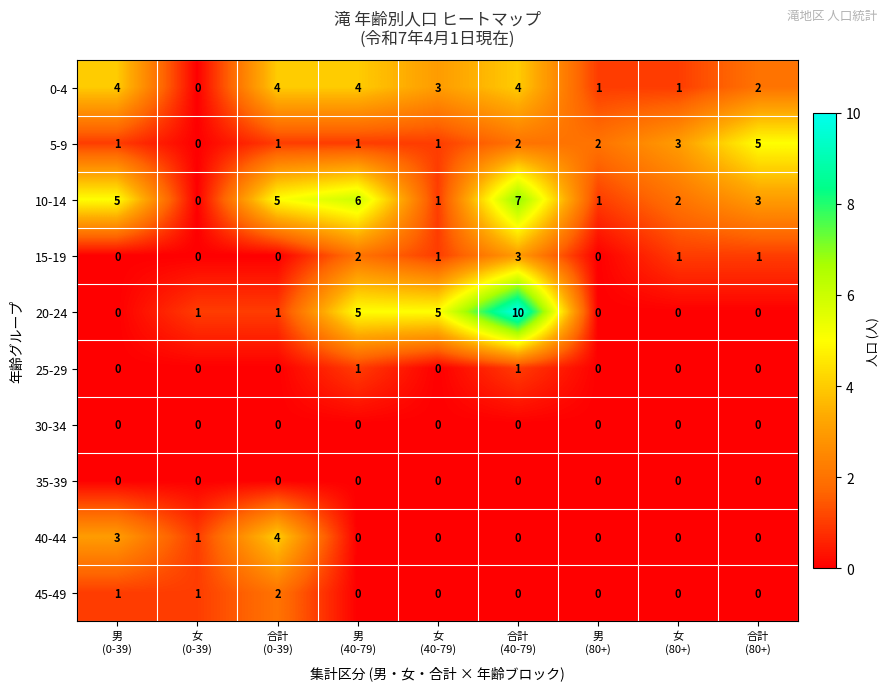

At how many categories does at least one series exceed 4?

6